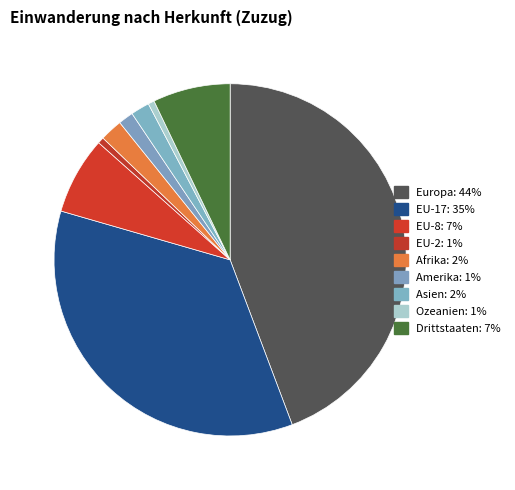

How many slices are in this pie chart?

9